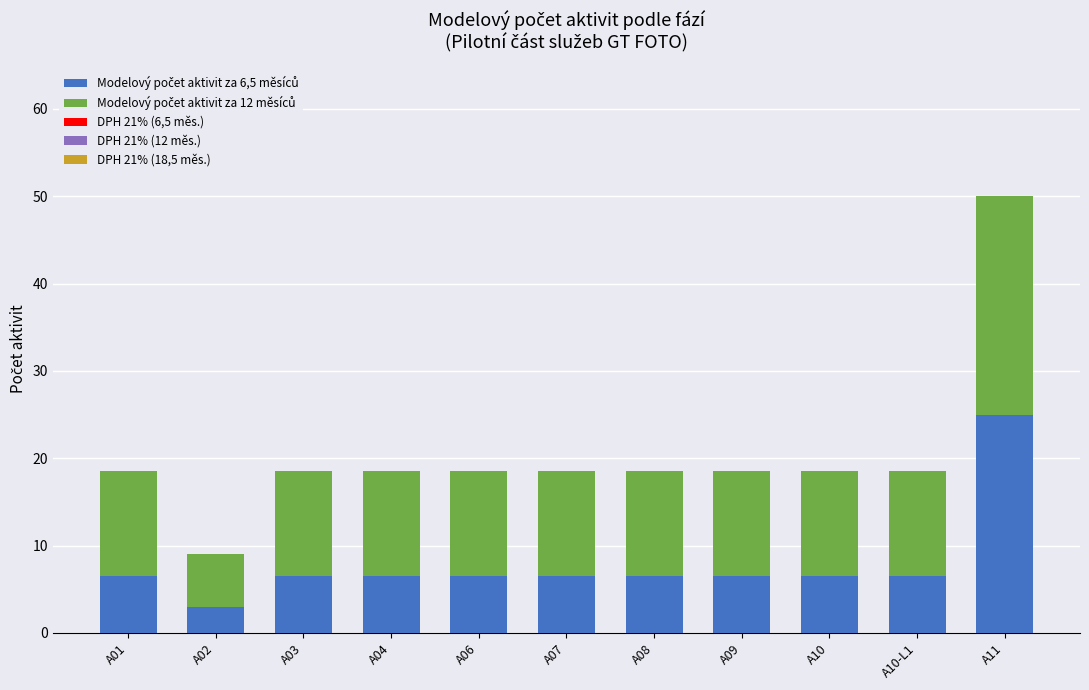

Does the chart contain any negative values?

No